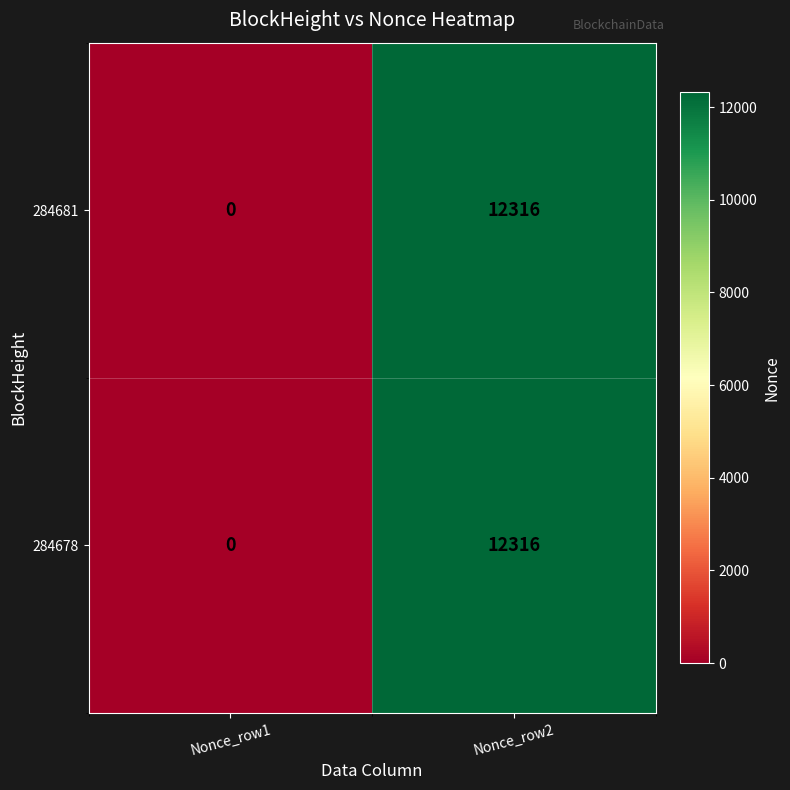

Which category has the highest value across all series?

Nonce_row2